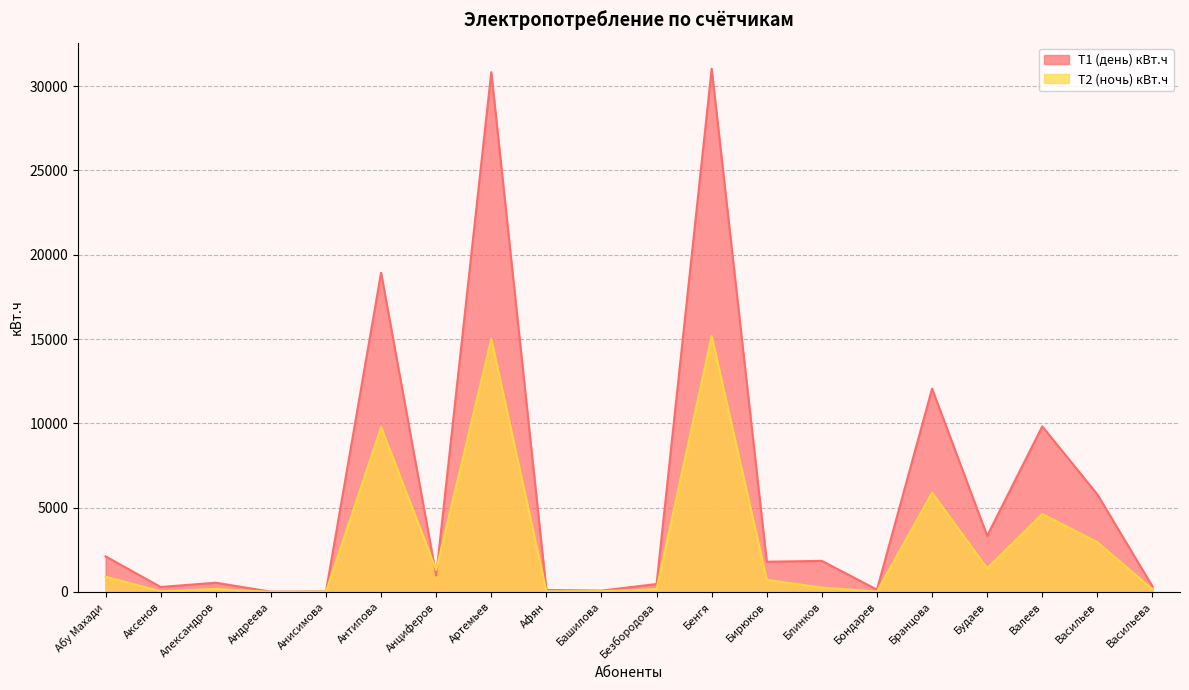

Where do Т2 (ночь) кВт.ч and Т1 (день) кВт.ч first cross each other?

Антипова and Анциферов